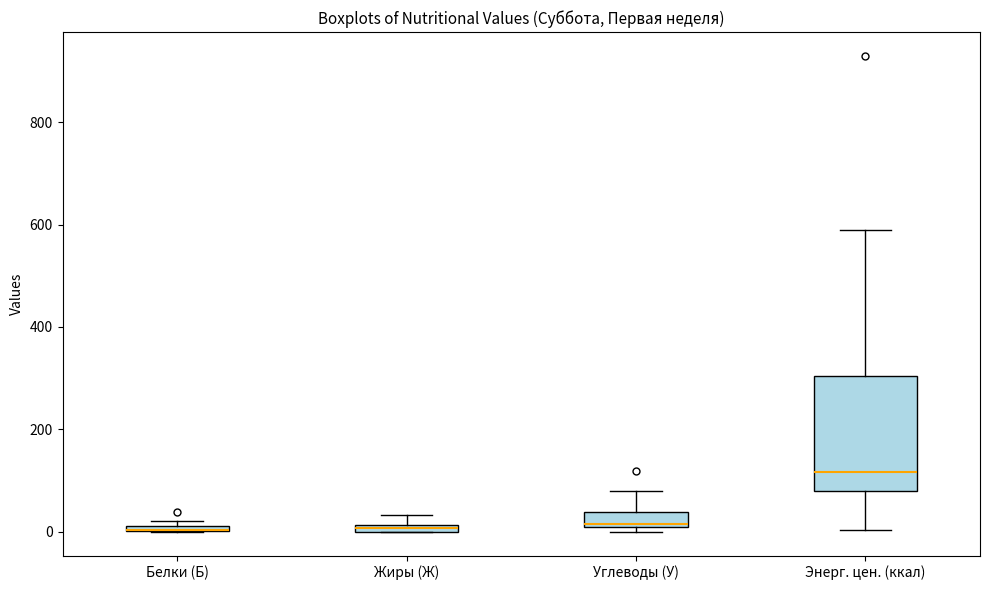

Which box is the tallest, from its lower edge to its upper edge?

Энерг. цен. (ккал)